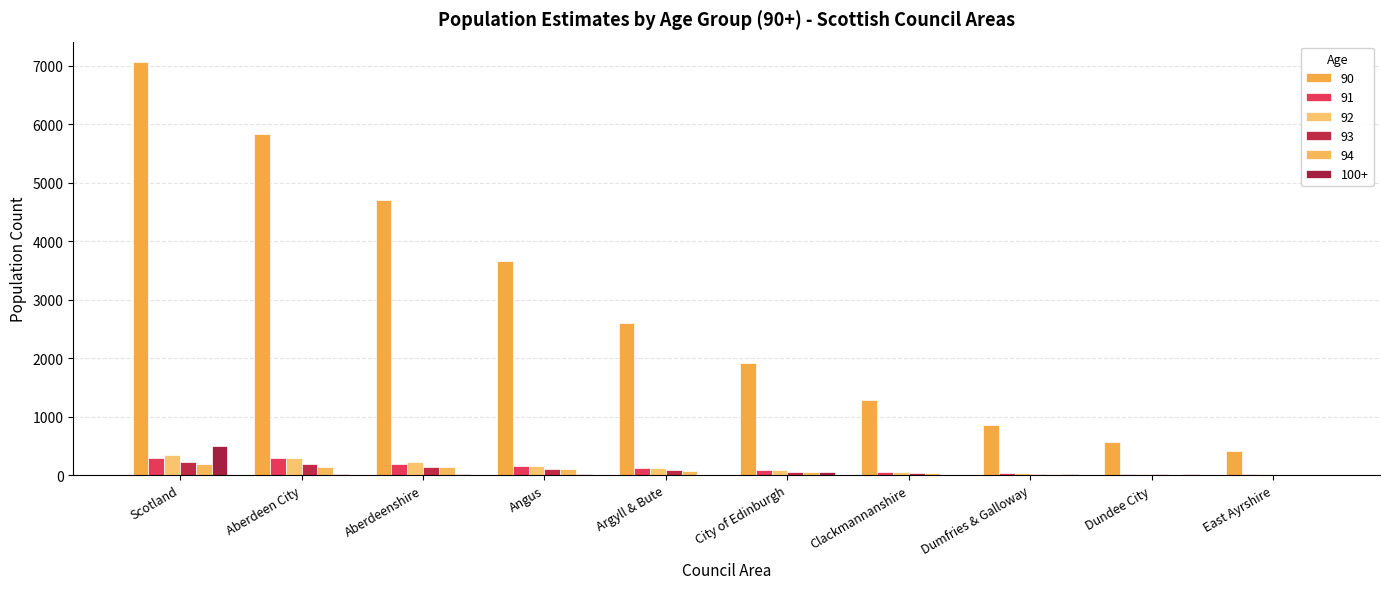

What is the sum of all 94 values?

779